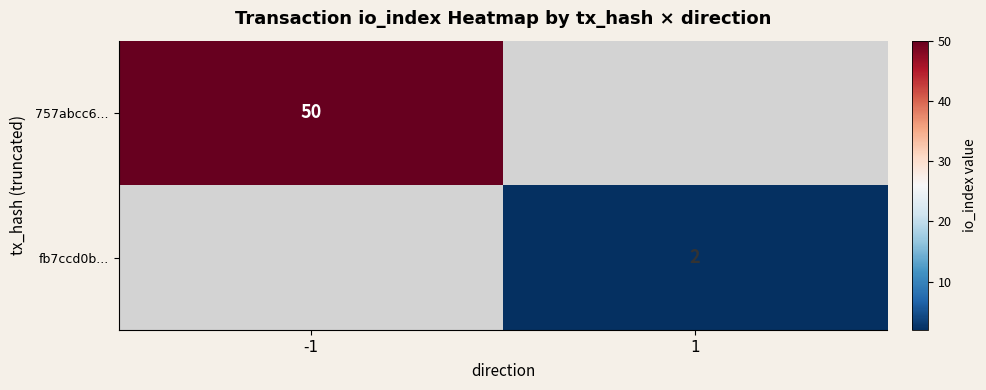

Is it true that fb7ccd0b... equals 1 at 1?

False